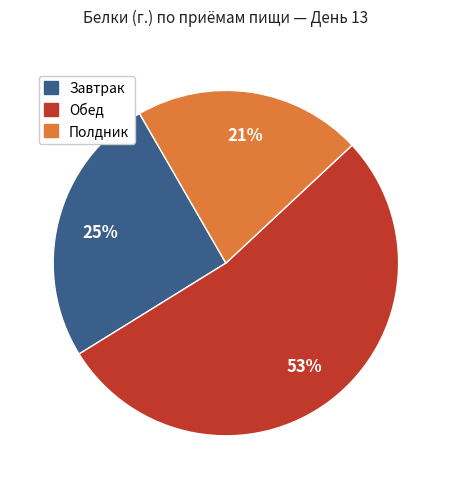

Which slice is the smallest?

Полдник